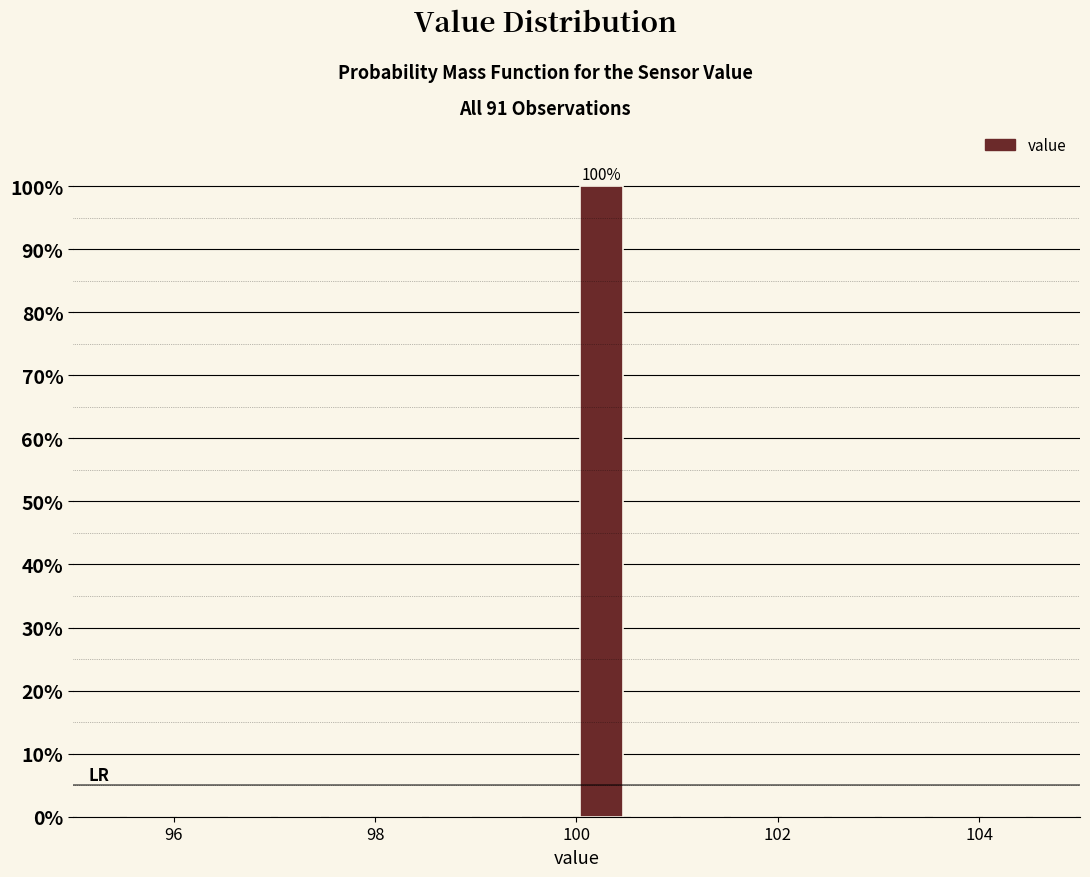

Read against the x-axis, roughly where is the centre of the tallest bar?

100.2